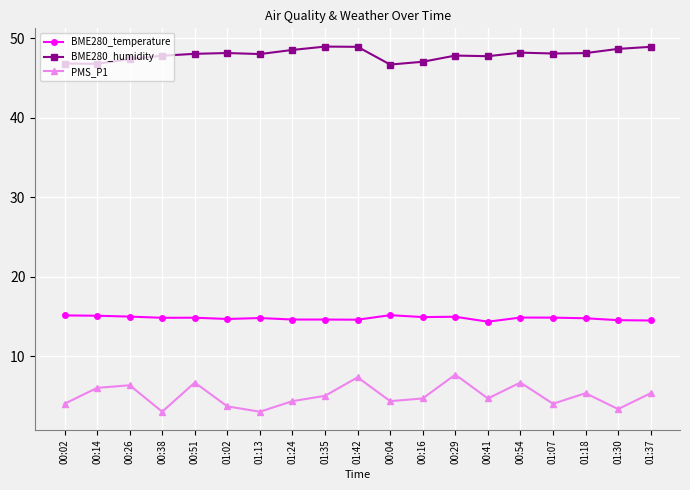

What is the difference between the maximum and second lowest values in the PMS_P1 series?

4.7